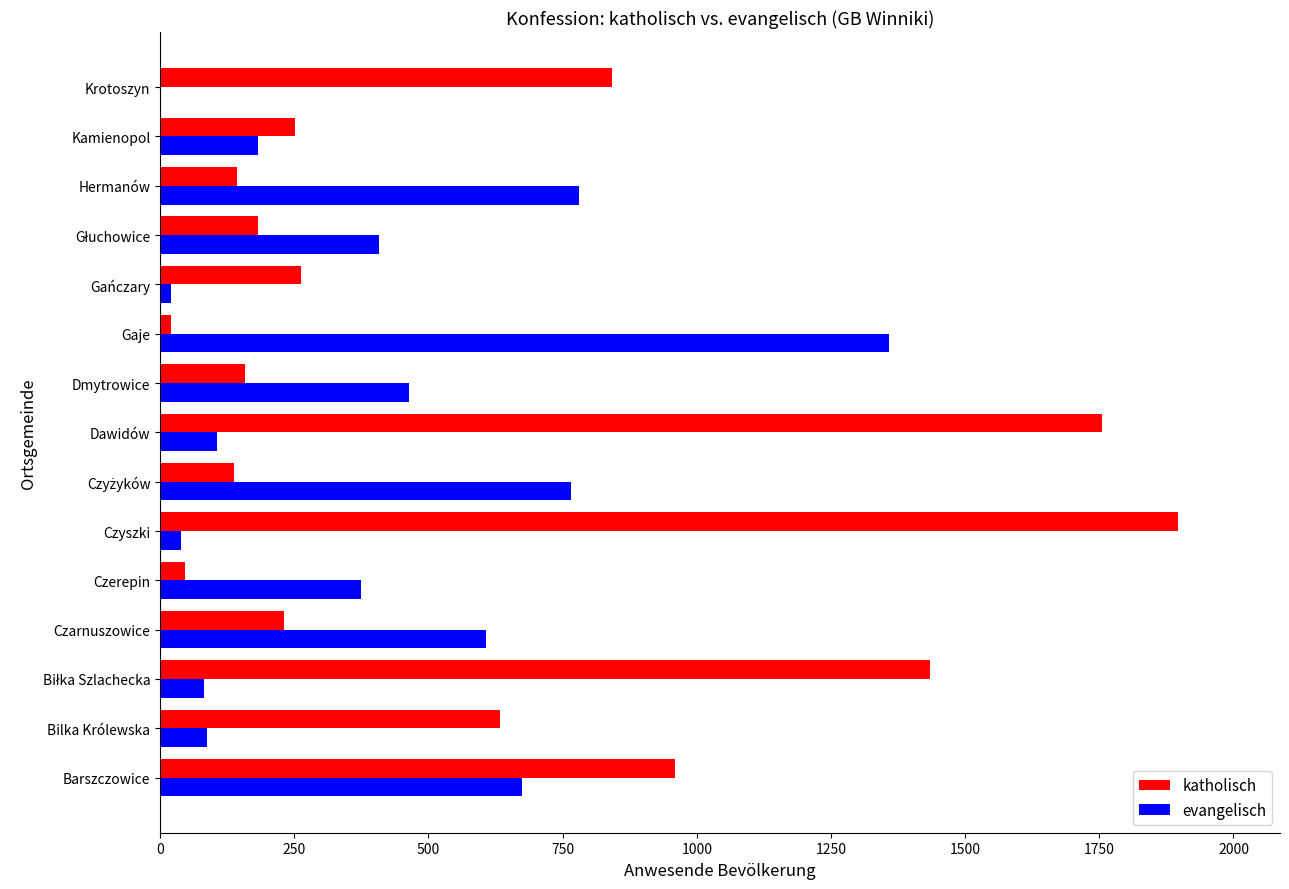

Which series has the largest total across all categories?

katholisch